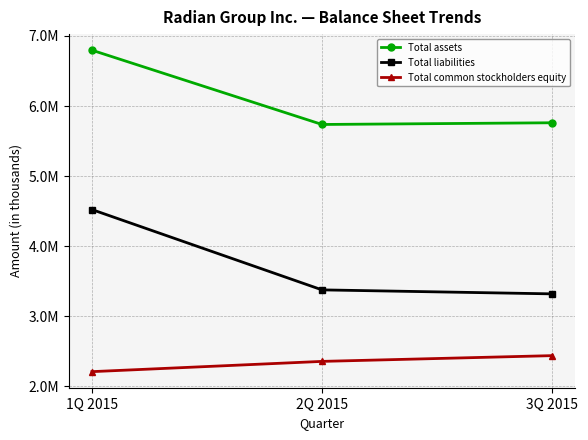

Does the chart have visible grid lines?

Yes